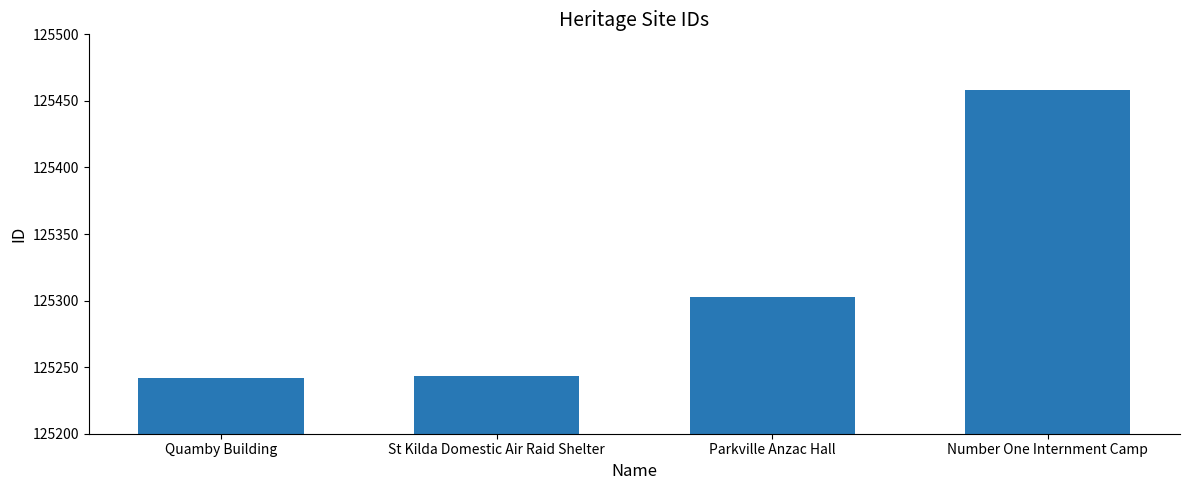

What is the maximum value shown in the chart?

125458